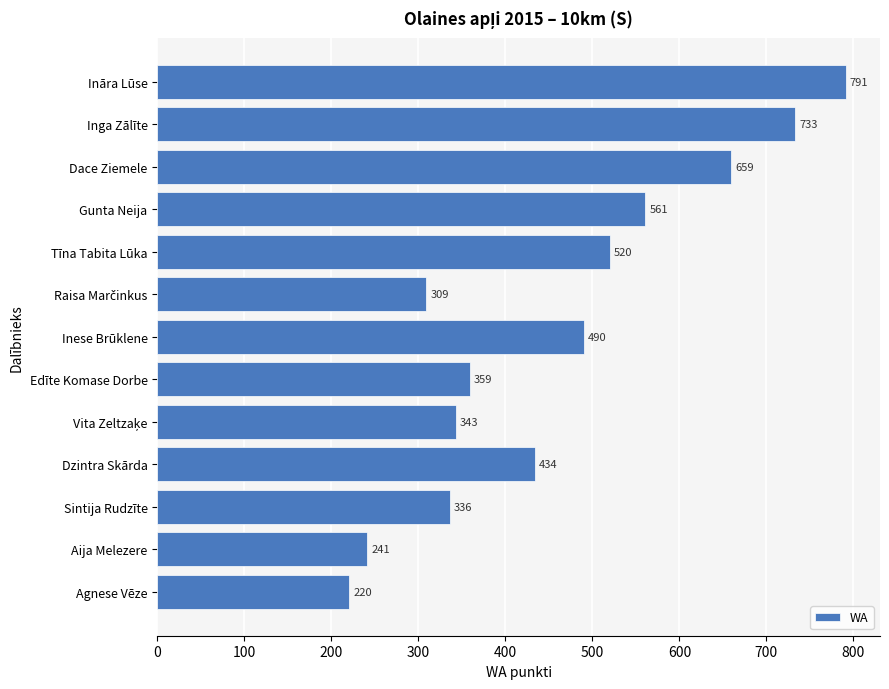

What is the change in value from Dzintra Skārda to Agnese Vēze?

-214